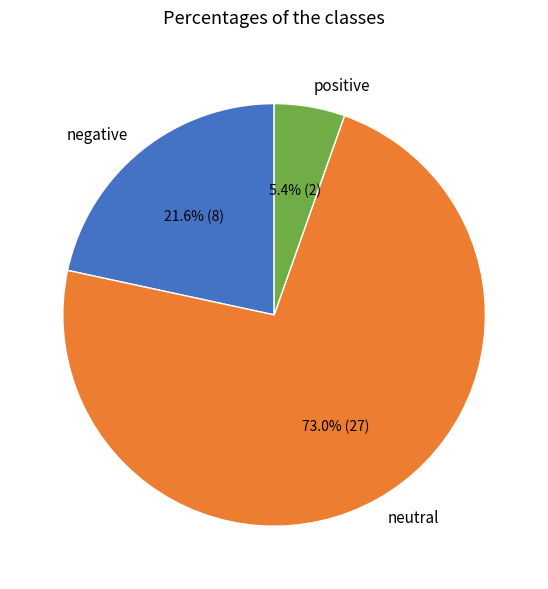

Is there a majority slice in this chart?

Yes